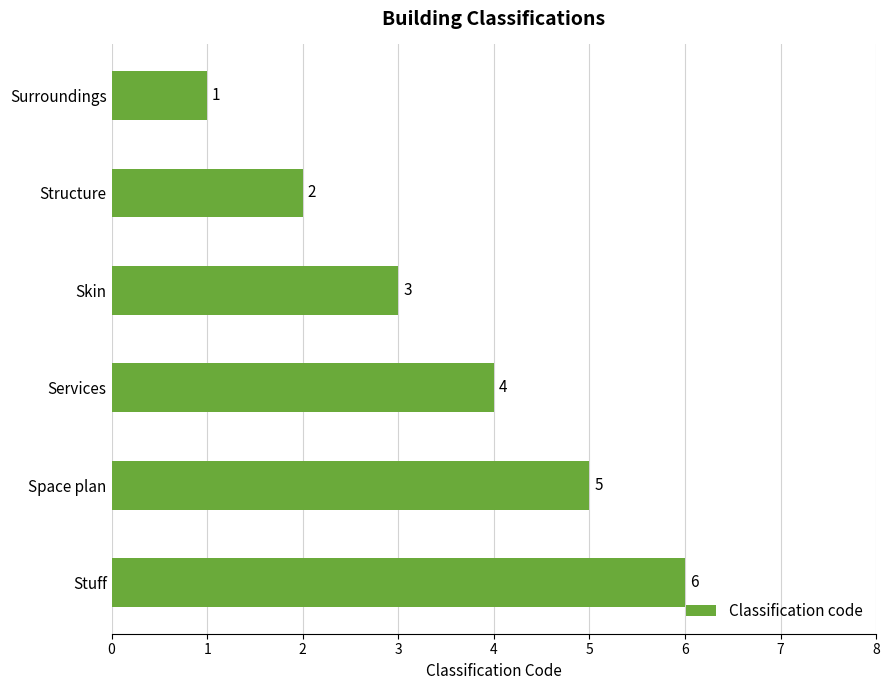

What is the difference between the maximum and second lowest values?

4